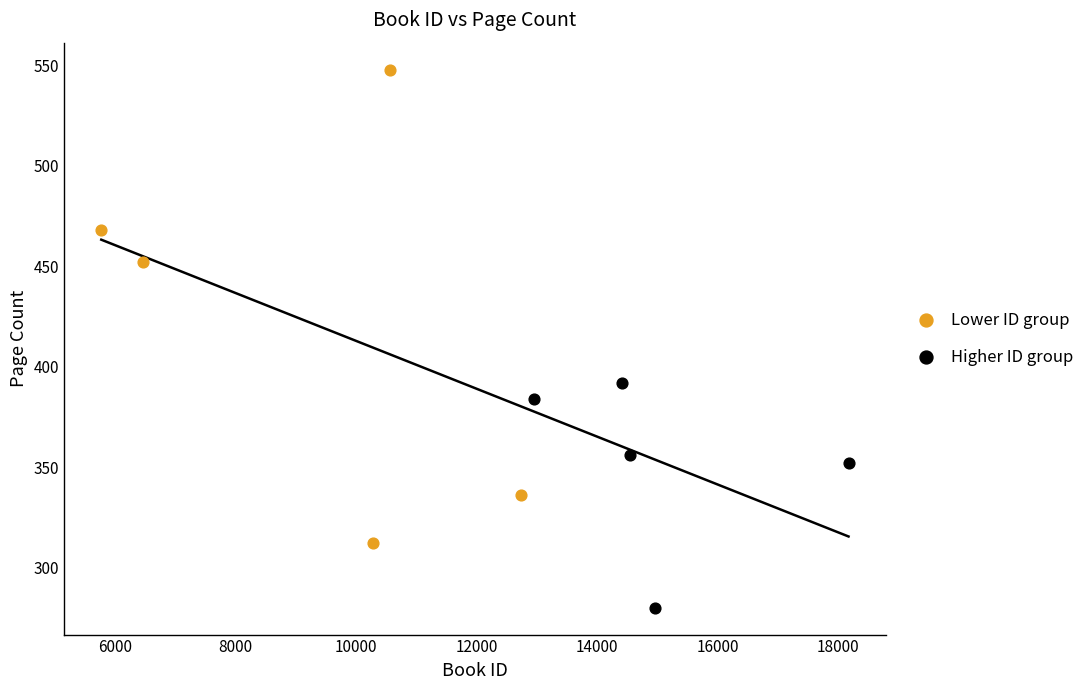

Which series reaches the minimum Y coordinate?

Higher ID group